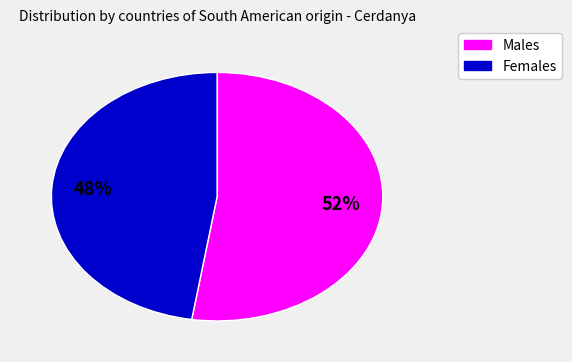

How many segments does this pie chart have?

2